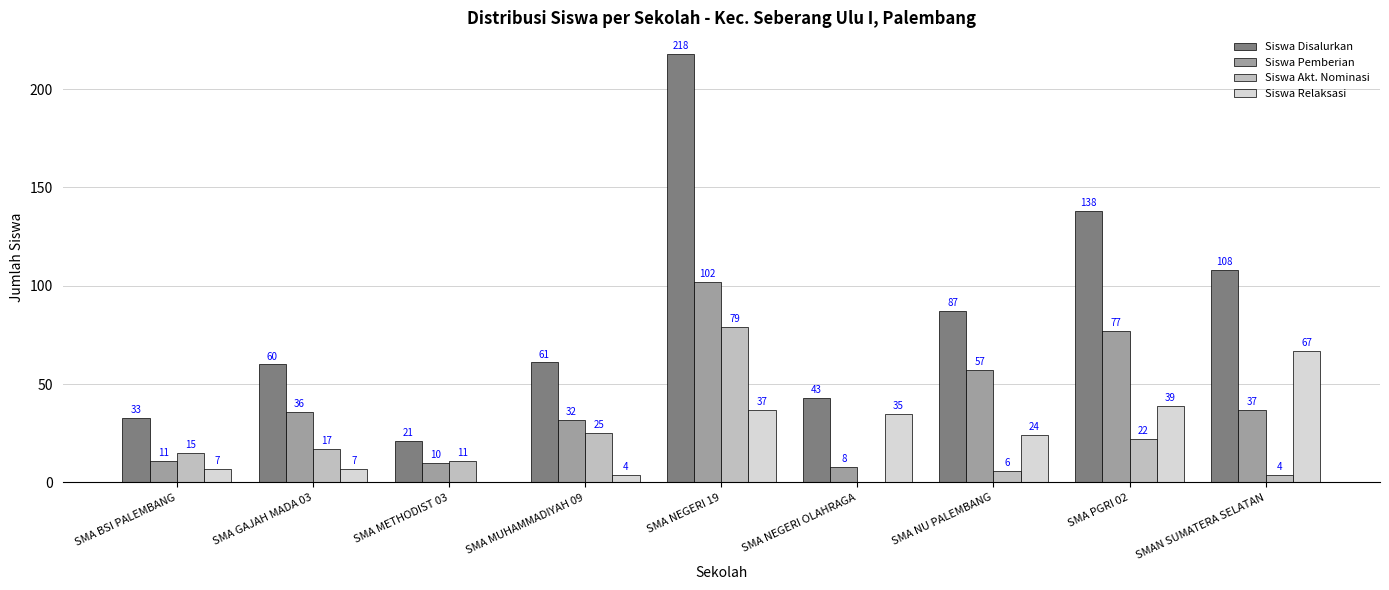

Is the value of Siswa Pemberian at SMA NEGERI 19 greater than the value of Siswa Akt. Nominasi at SMA NEGERI OLAHRAGA?

Yes